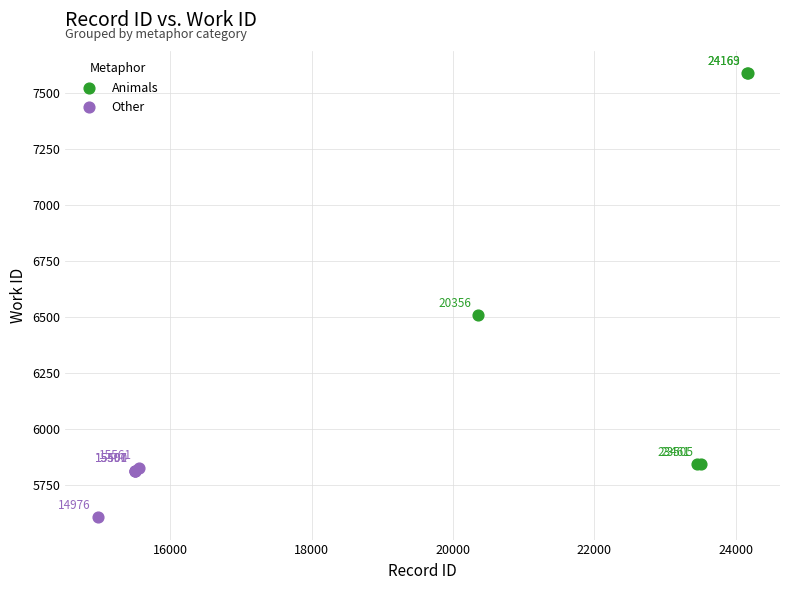

Which series reaches the maximum Y coordinate?

Animals